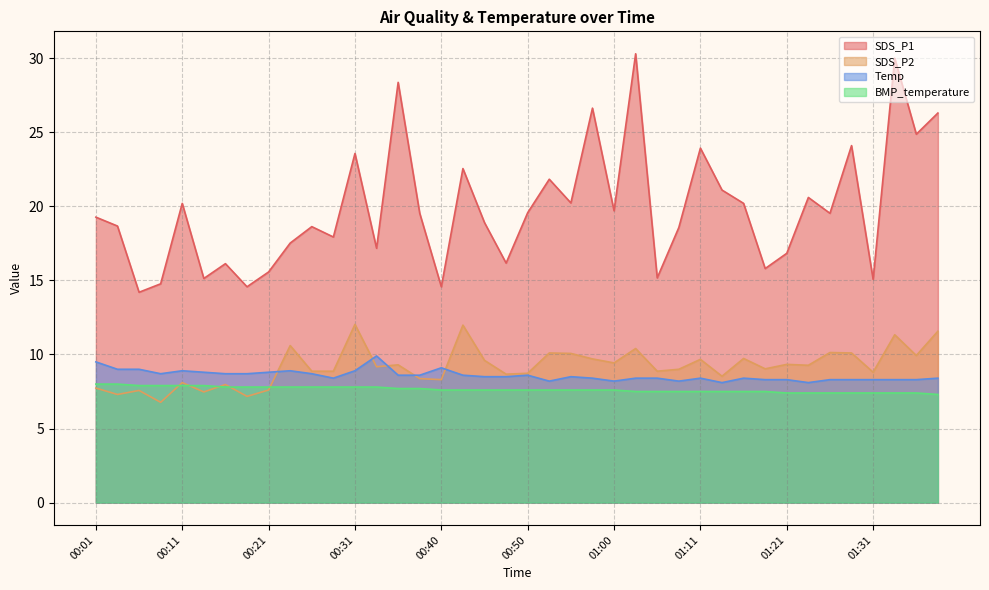

At how many categories does at least one series exceed 20?

16